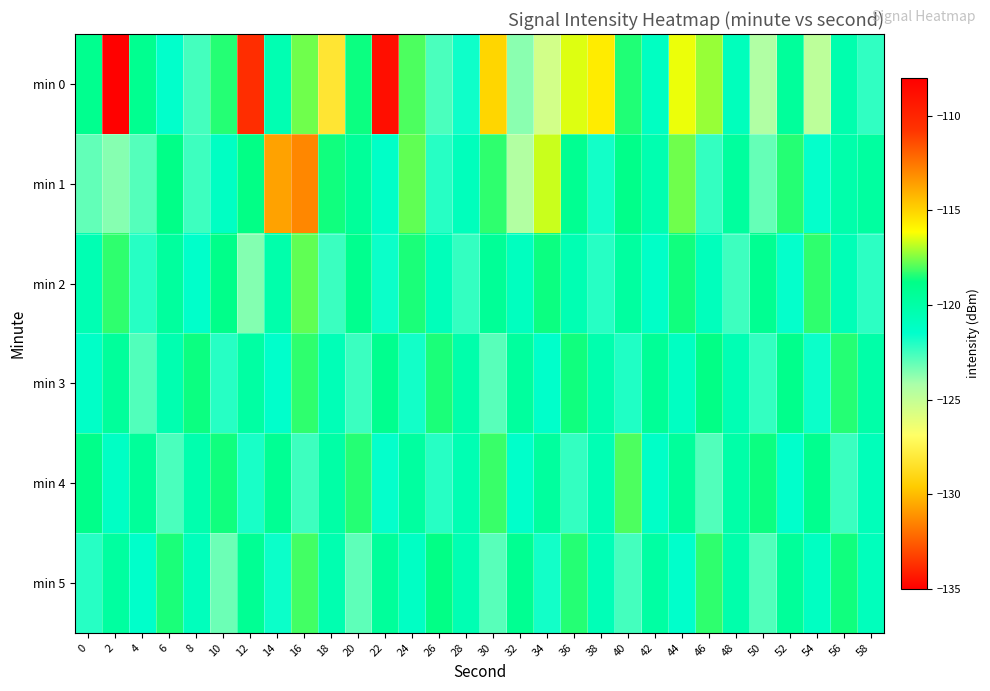

Rank the series at 38 from highest to lowest value.

min 0, min 3, min 4, min 5, min 1, min 2